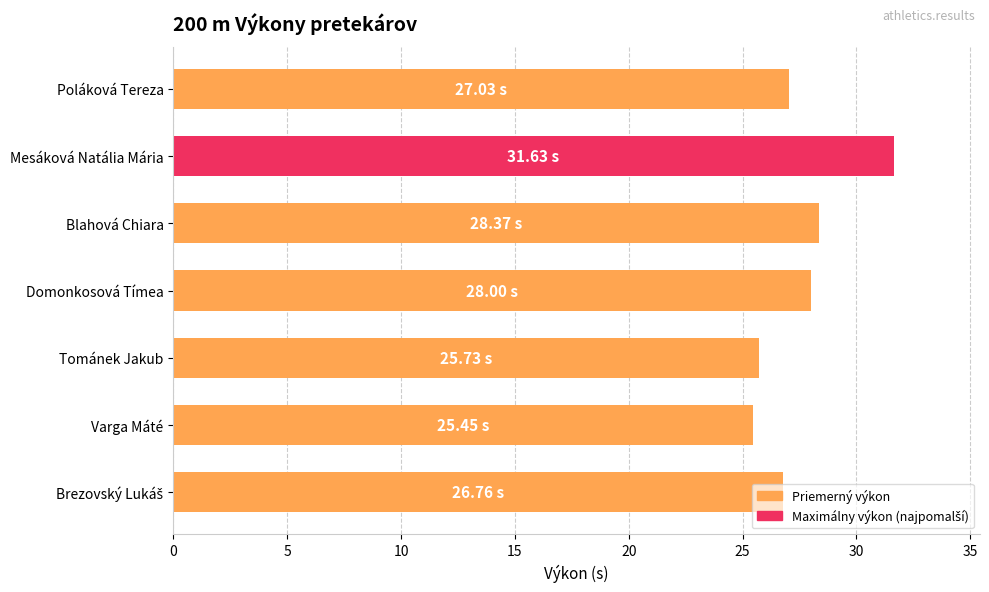

Which has a higher value, Varga Máté or Mesáková Natália Mária?

Mesáková Natália Mária